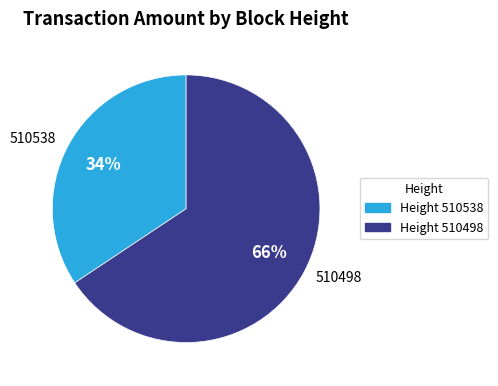

Do 510498 and 510538 together represent more than half of the pie?

Yes